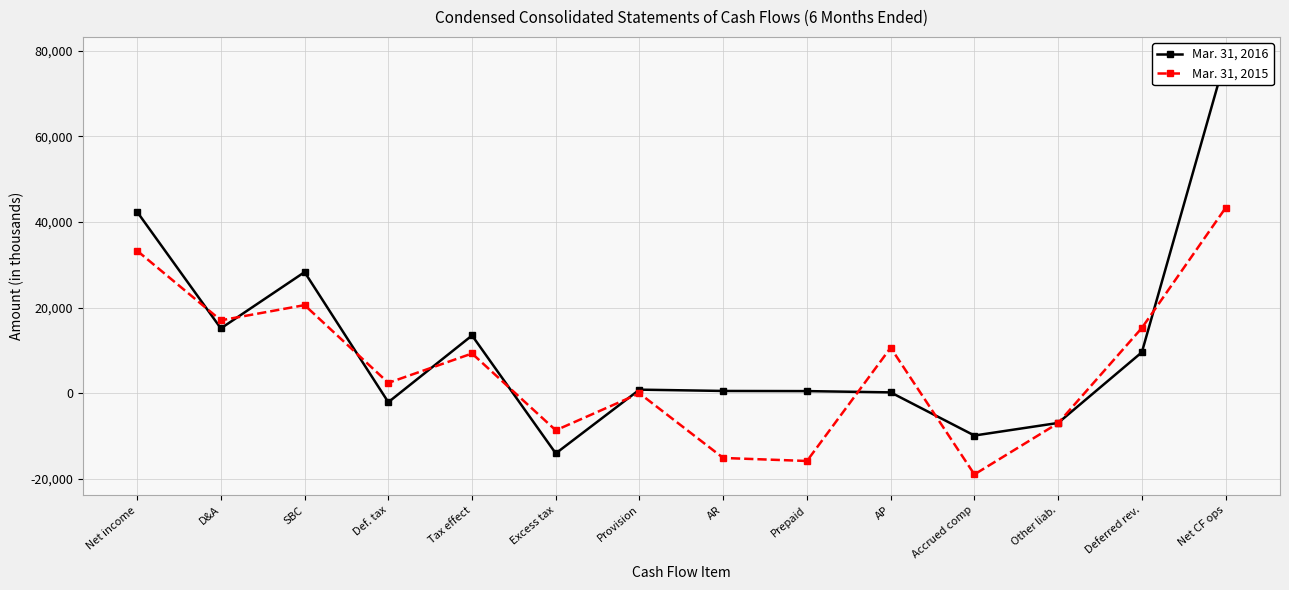

What is the difference between the Mar. 31, 2015 values at Provision and Excess tax?

8616